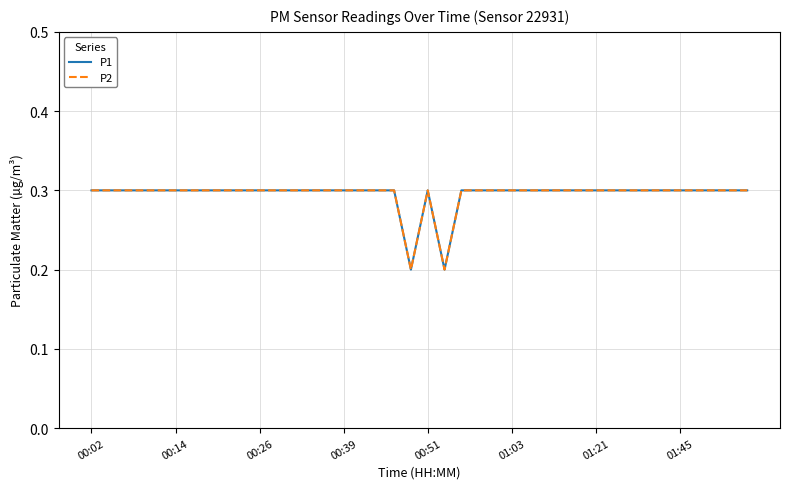

Does the chart display data point markers on the line(s)?

No